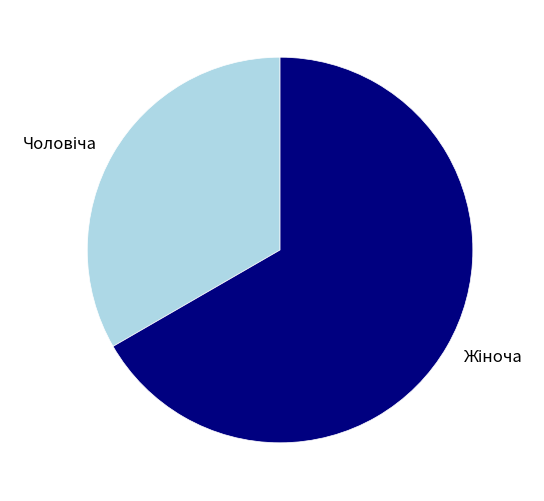

Is there any slice that represents more than half of the pie?

Yes